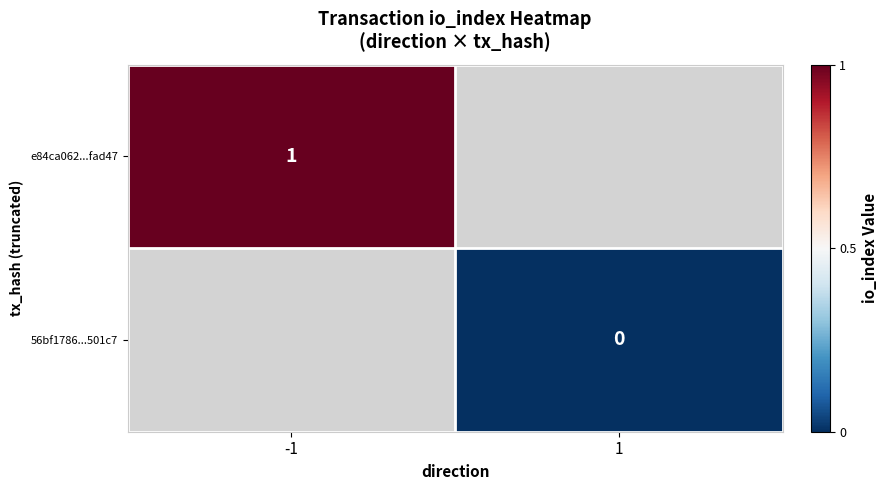

Is it true that e84ca062...fad47 equals 1 at -1?

True